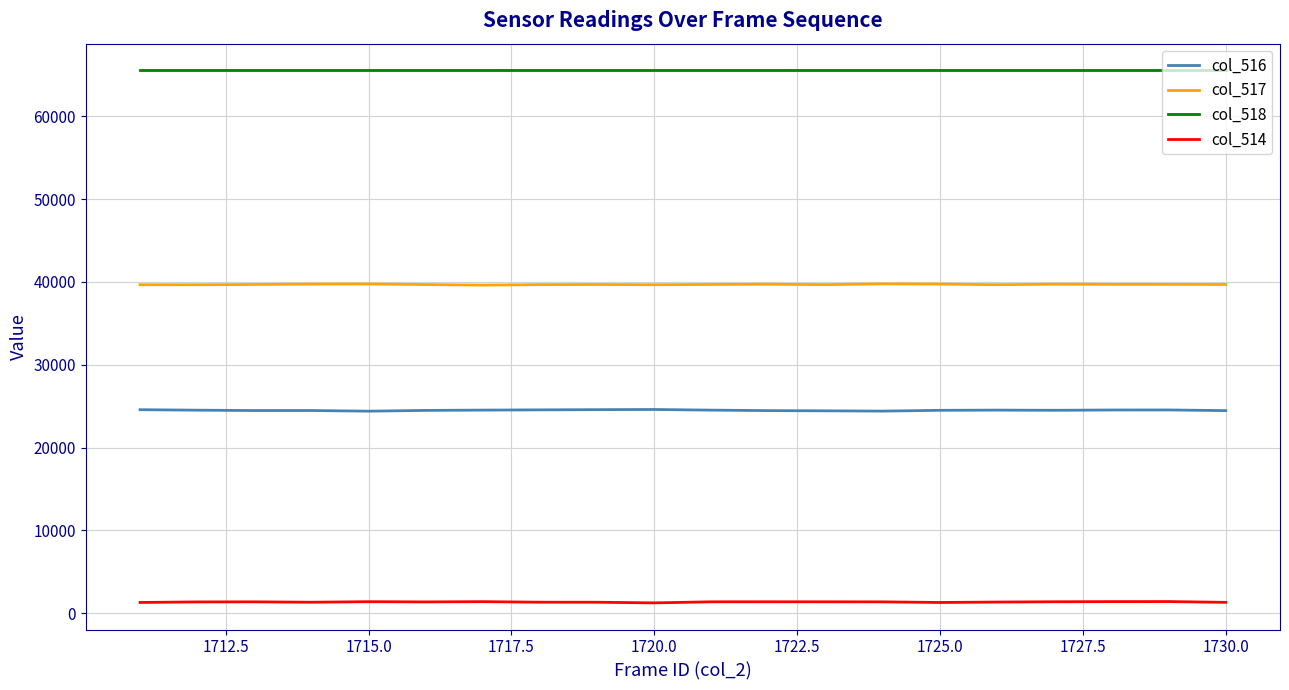

What is the maximum value for col_514?

1416